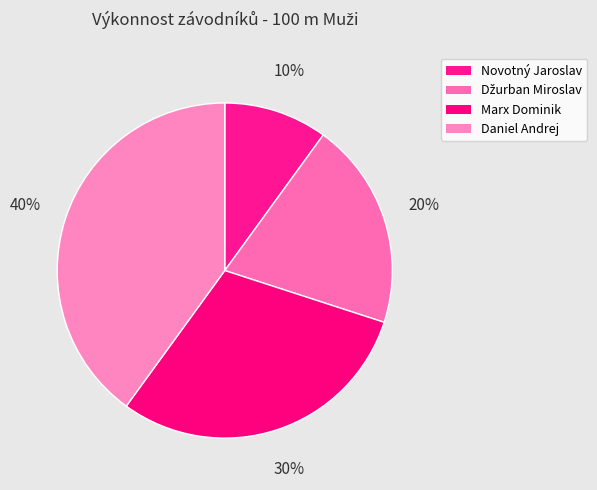

How many slices are in this pie chart?

4